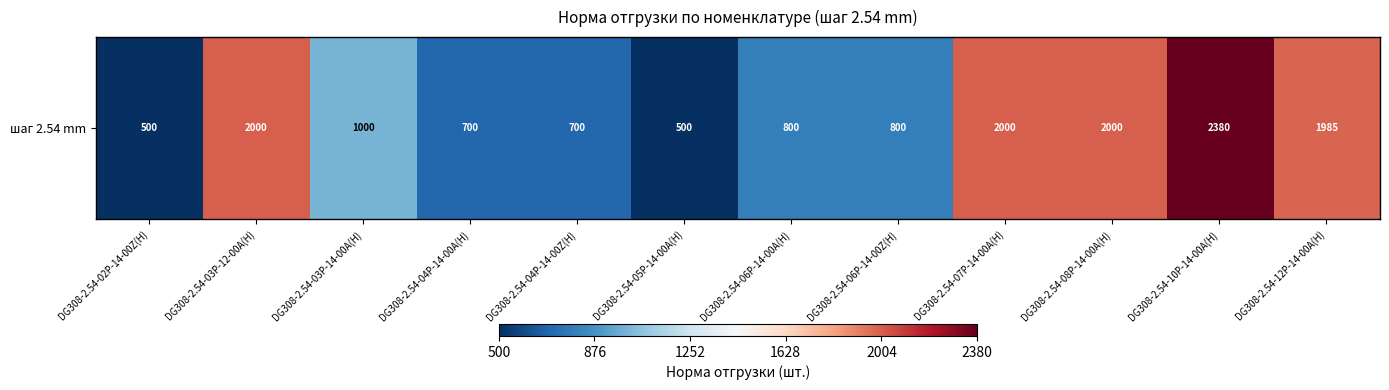

What is the difference between the second highest and second lowest values?

1500